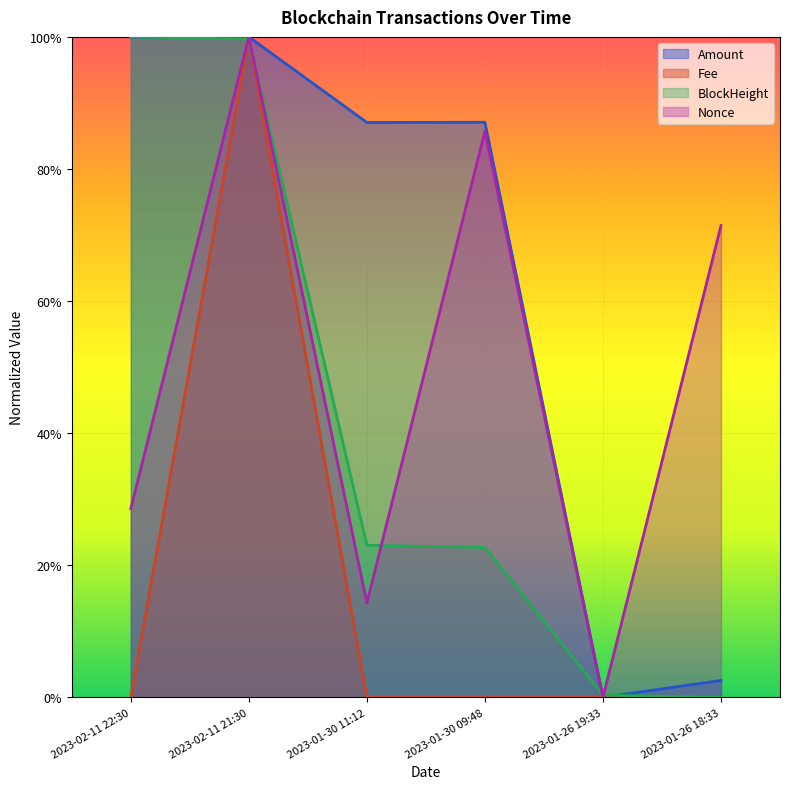

Is it true that Nonce equals -0.6 at 2023-01-26 19:33?

False